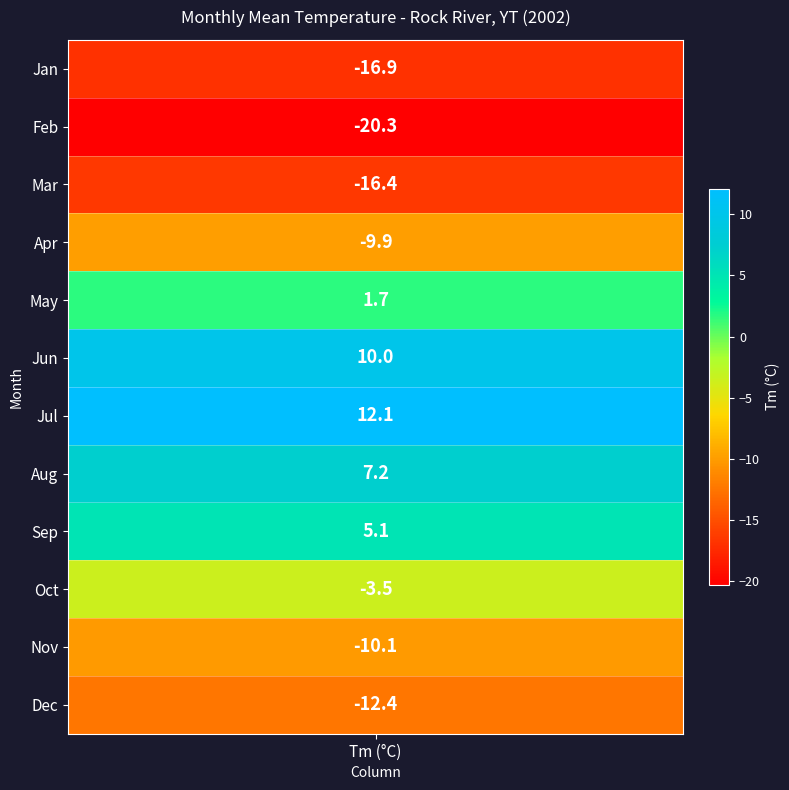

Reading left to right, extract all data points from this chart.

1: DwTm_0=-16.9	Tm=-16.9
2: DwTm_0=-20.3	Tm=-20.3
3: DwTm_0=-16.4	Tm=-16.4
4: DwTm_0=-9.9	Tm=-9.9
5: DwTm_0=1.7	Tm=1.7
6: DwTm_0=10.0	Tm=10.0
7: DwTm_0=12.1	Tm=12.1
8: DwTm_0=7.2	Tm=7.2
9: DwTm_0=5.1	Tm=5.1
10: DwTm_0=-3.5	Tm=-3.5
11: DwTm_0=-10.1	Tm=-10.1
12: DwTm_0=-12.4	Tm=-12.4